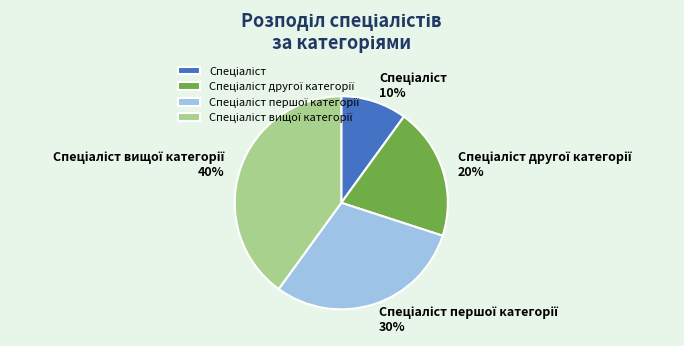

Does any single category account for the majority?

No